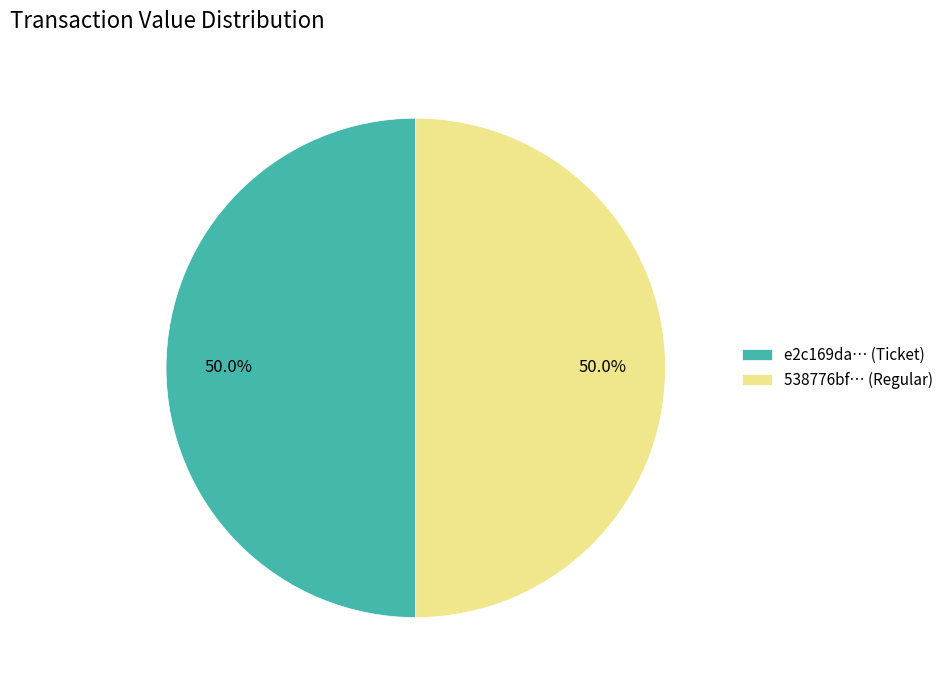

To the nearest percent, what is the average slice percentage?

50%